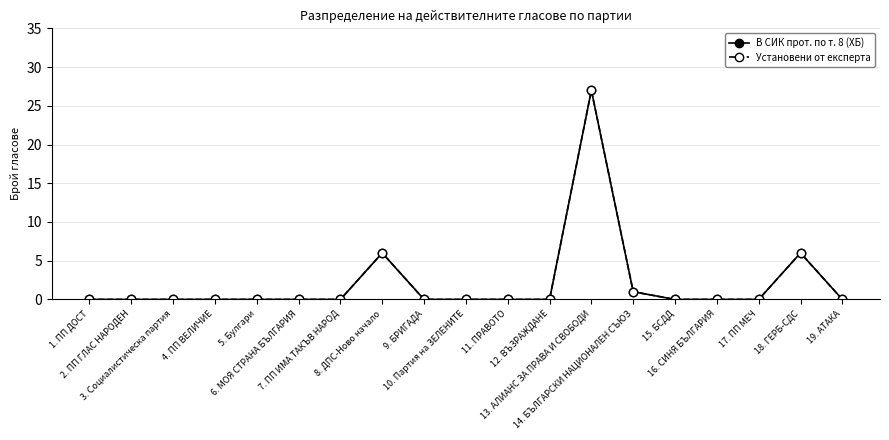

Where is В СИК прот. по т. 8 (ХБ) nearest to the value 13?

8. ДПС-Ново начало